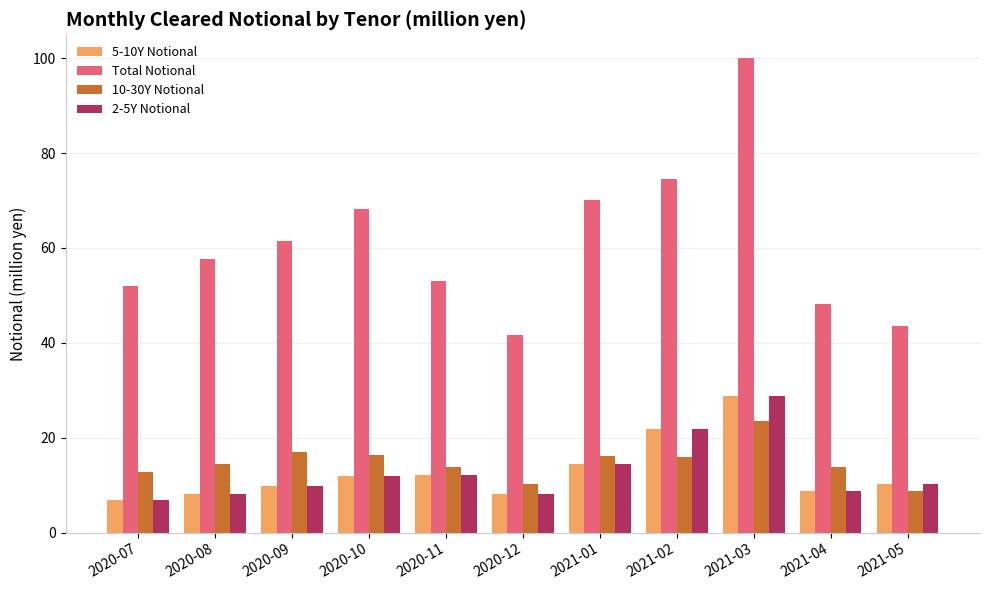

List the labels in order of Total Notional value, smallest first.

2020-12, 2021-05, 2021-04, 2020-07, 2020-11, 2020-08, 2020-09, 2020-10, 2021-01, 2021-02, 2021-03